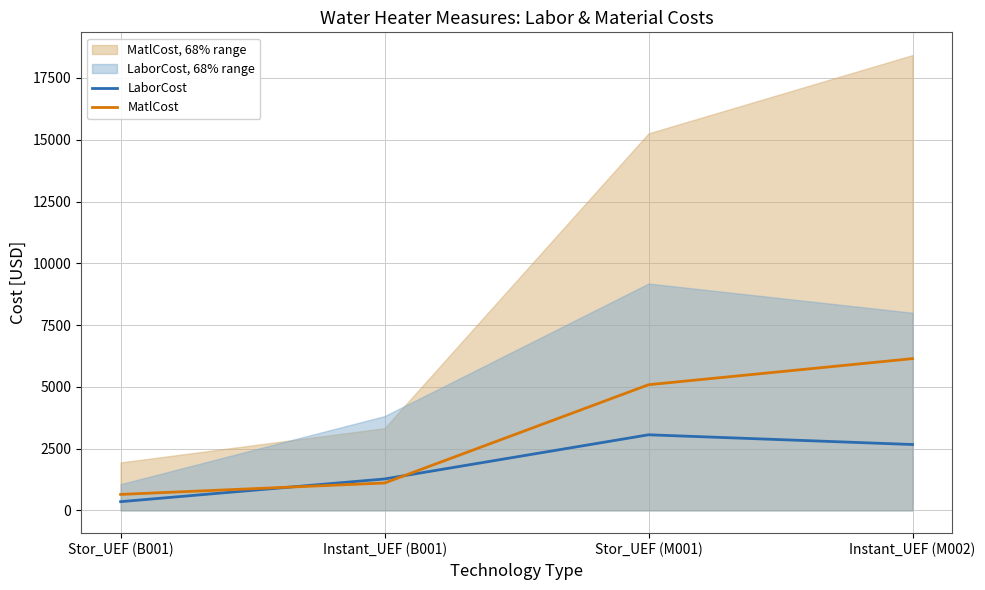

In LaborCost, how many points are higher than both neighbors (excluding endpoints)?

1